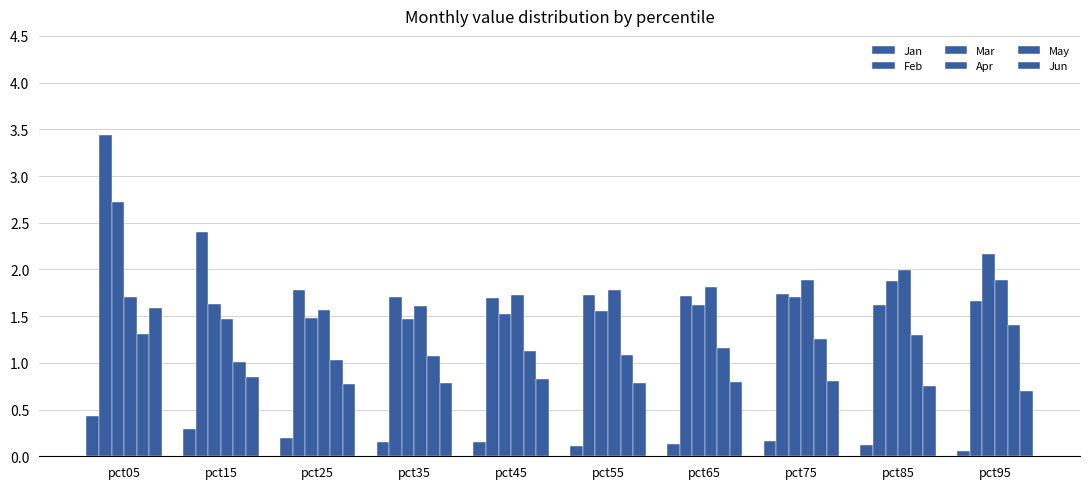

How many data points does each series have?

10